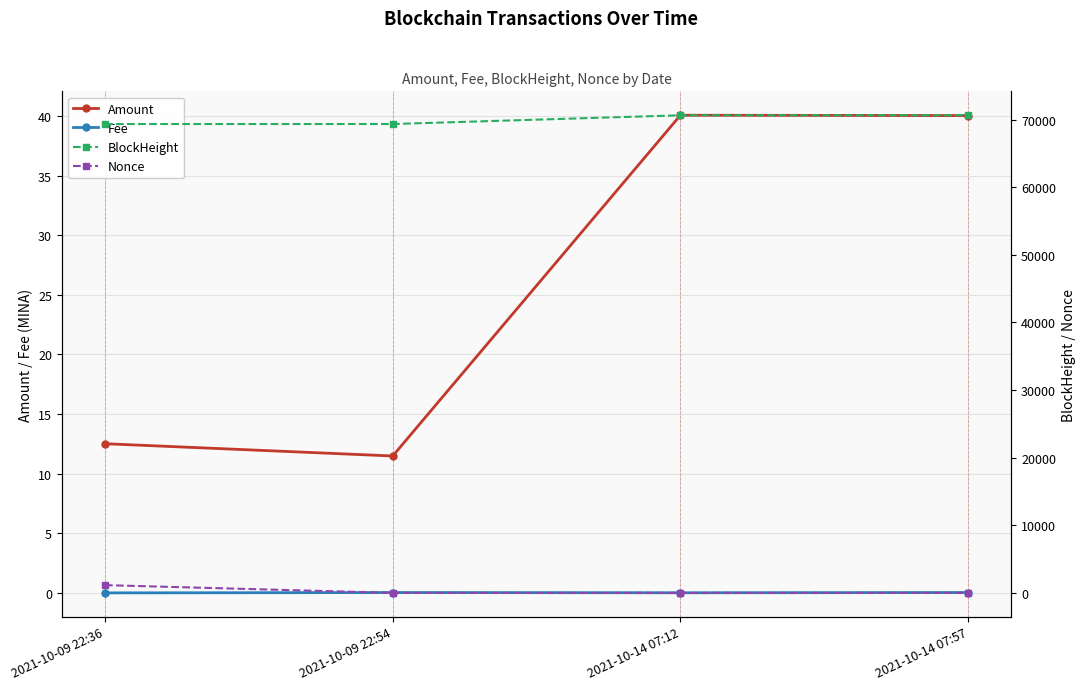

How many categories are shown in the chart?

4